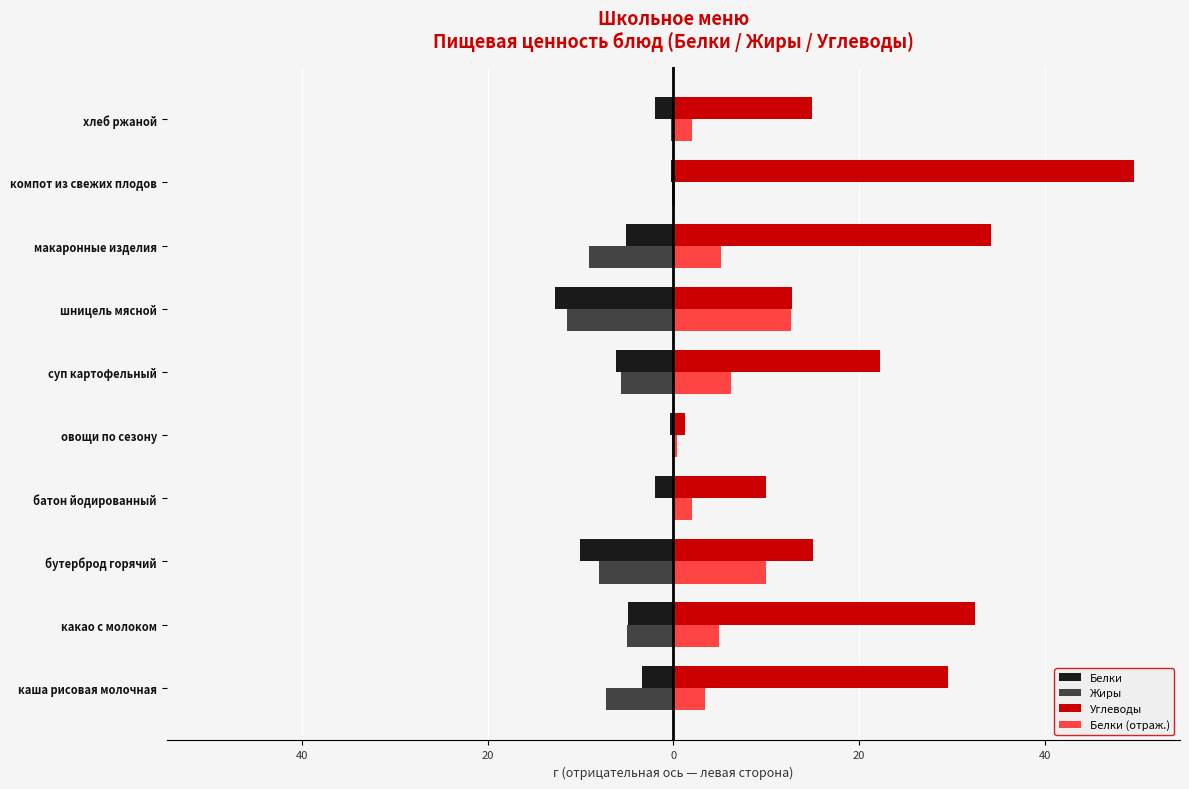

Rank the series by their maximum value, from lowest to highest.

Белки, Жиры, Белки (отраж.), Углеводы